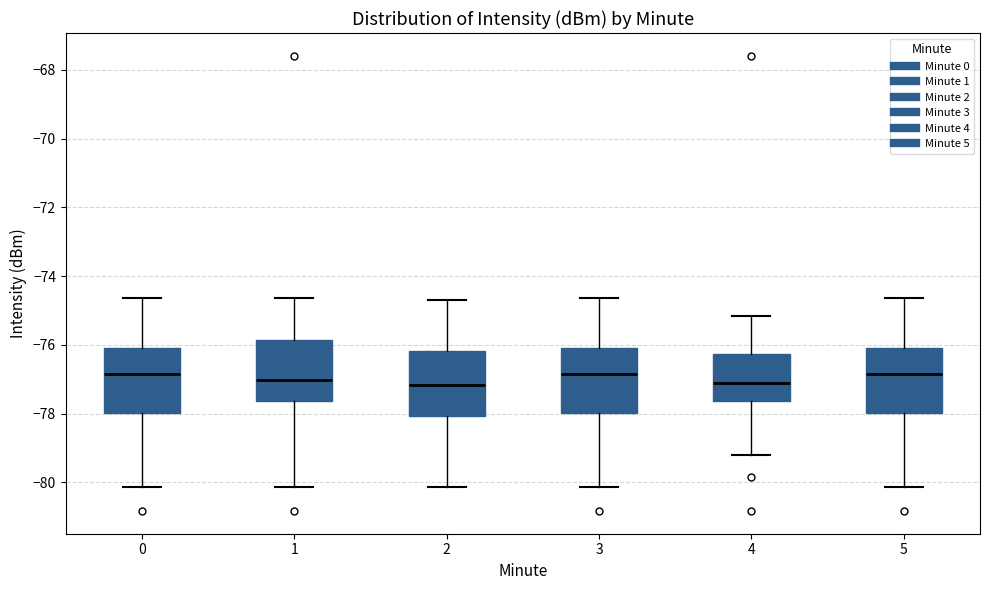

Reading left to right, read every box against the y-axis: the position of its median line, the range the box covers, and the ends of its whiskers. The values are not printed on the chart, so give them approximately, as read against the axis.

0: median -76.8, box -78.0 to -76.0, whiskers -80.2 to -74.6
1: median -77.0, box -77.6 to -75.8, whiskers -80.2 to -74.6
2: median -77.2, box -78.0 to -76.2, whiskers -80.2 to -74.6
3: median -76.8, box -78.0 to -76.0, whiskers -80.2 to -74.6
4: median -77.2, box -77.6 to -76.2, whiskers -79.2 to -75.2
5: median -76.8, box -78.0 to -76.0, whiskers -80.2 to -74.6